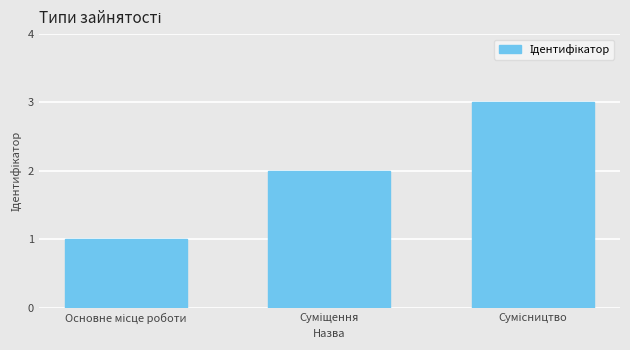

What is the sum of all values?

6